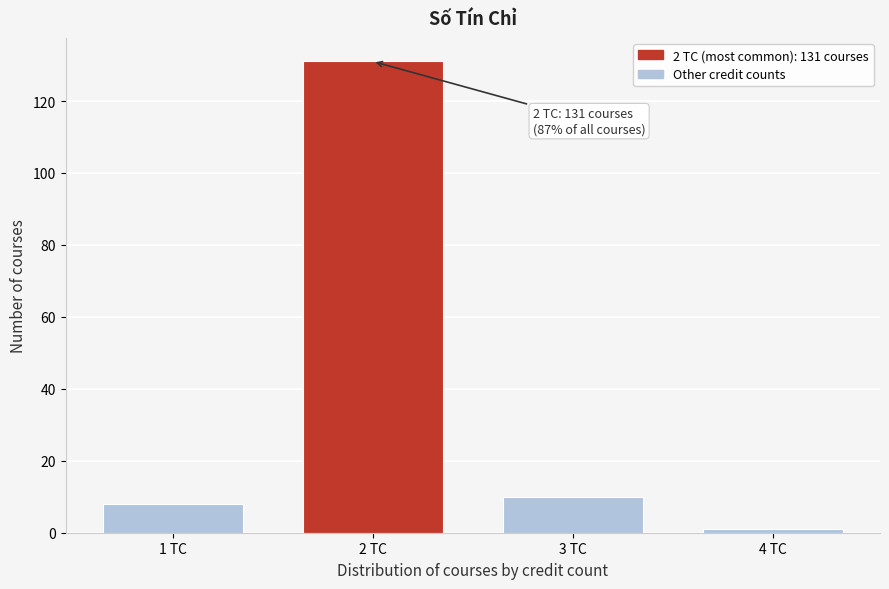

Reading right to left, list all the values displayed in this chart.

4 TC=1	3 TC=10	2 TC=131	1 TC=8